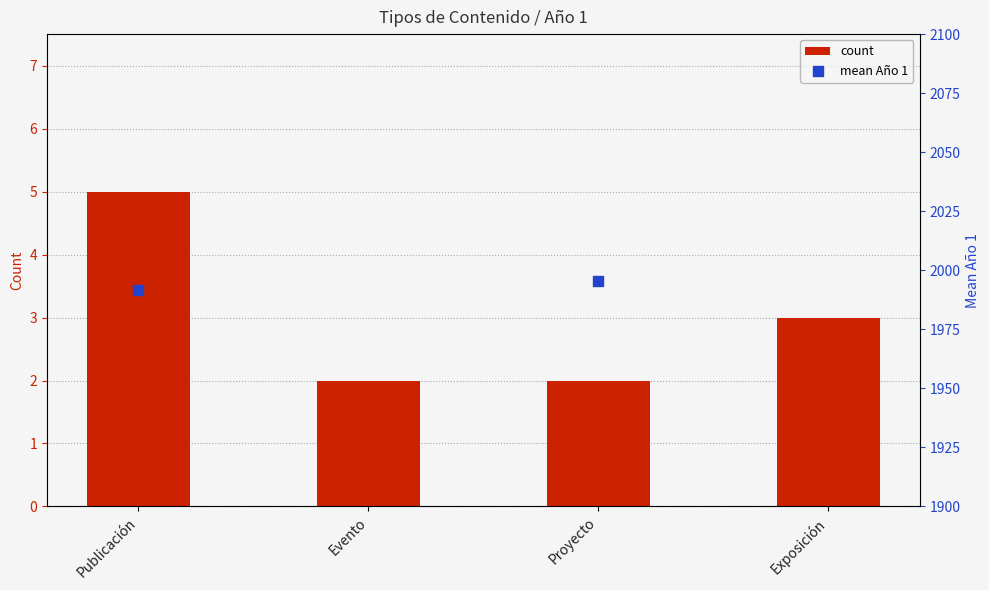

Which series has the largest total across all categories?

mean Año 1